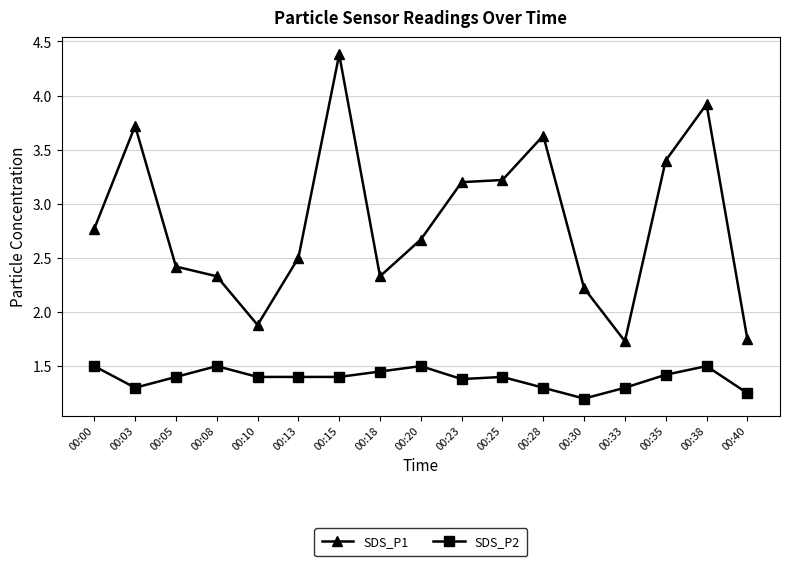

Rank the series by their average value, from highest to lowest.

SDS_P1, SDS_P2